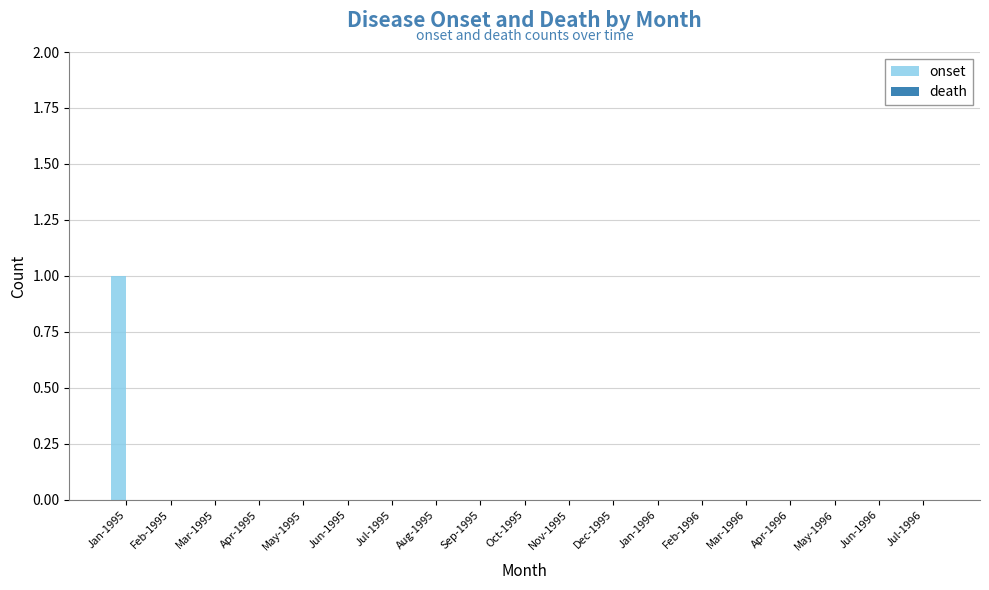

Reading left to right, transcribe all the data shown in this chart.

Jan-1995=1	Feb-1995=0	Mar-1995=0	Apr-1995=0	May-1995=0	Jun-1995=0	Jul-1995=0	Aug-1995=0	Sep-1995=0	Oct-1995=0	Nov-1995=0	Dec-1995=0	Jan-1996=0	Feb-1996=0	Mar-1996=0	Apr-1996=0	May-1996=0	Jun-1996=0	Jul-1996=0